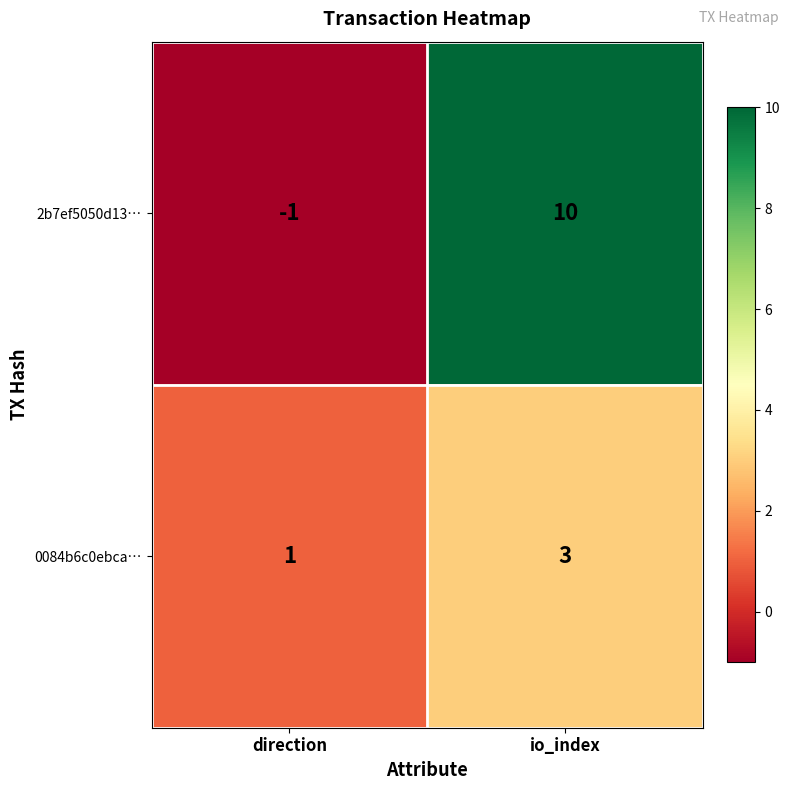

What value does the 2b7ef5050d13… series have at io_index?

10